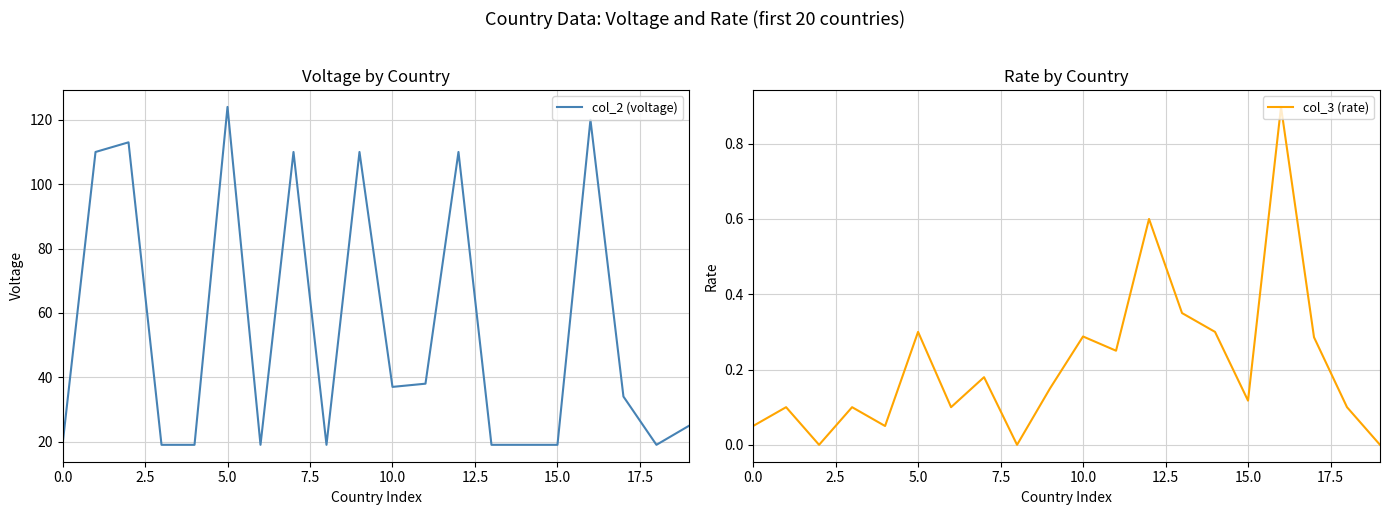

What position from the right is 17?

3